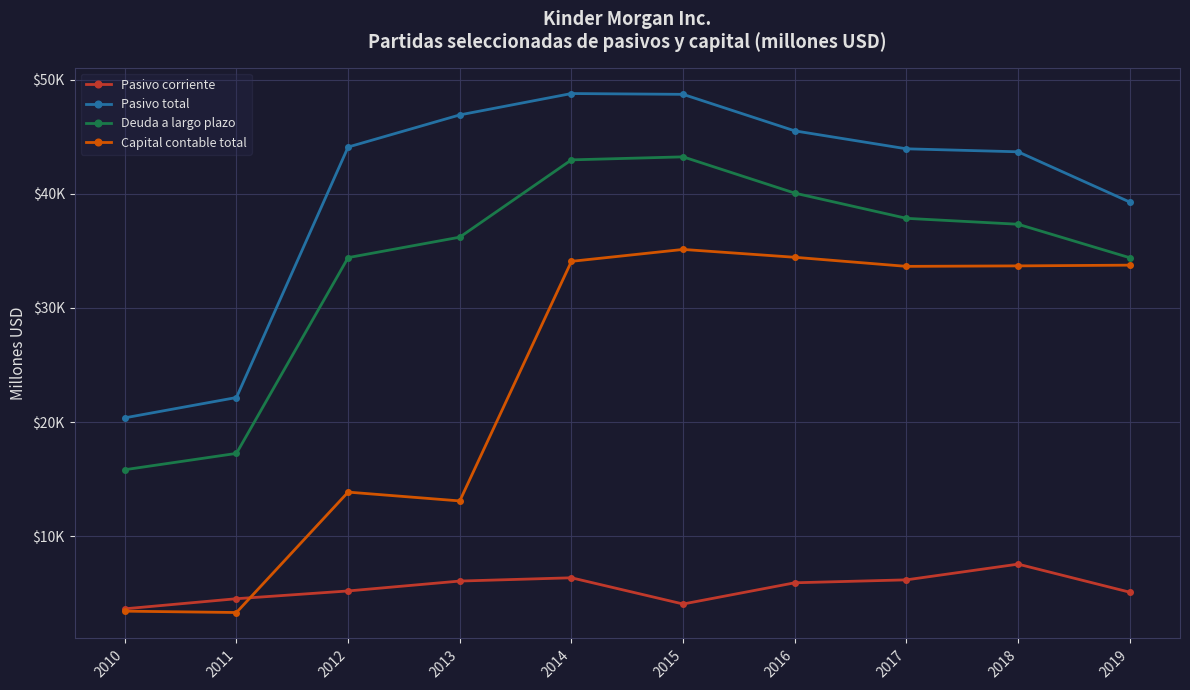

Is this an area chart (filled region under the line)?

No